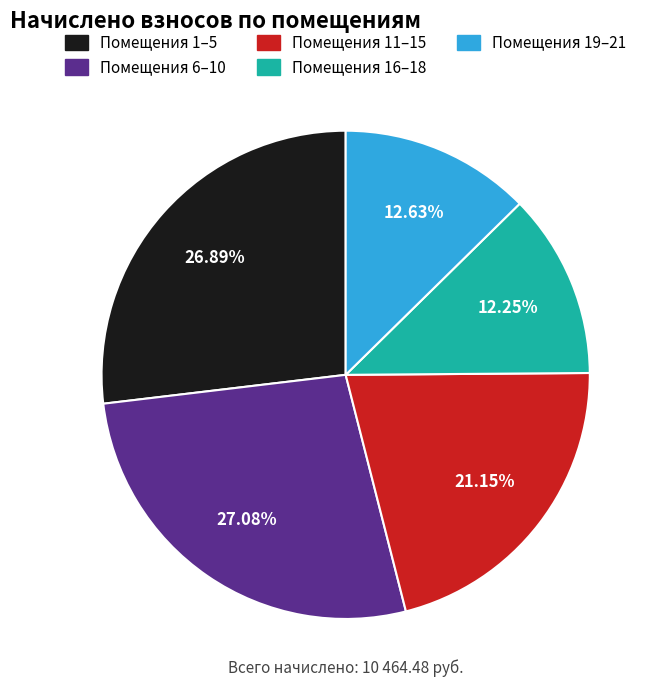

To the nearest percent, what is the difference between the largest and smallest slice percentages?

15%